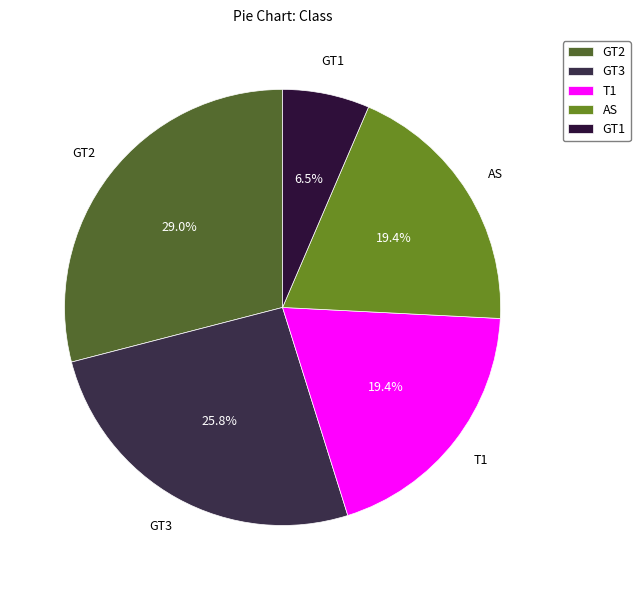

Between GT1 and GT3, which is larger?

GT3